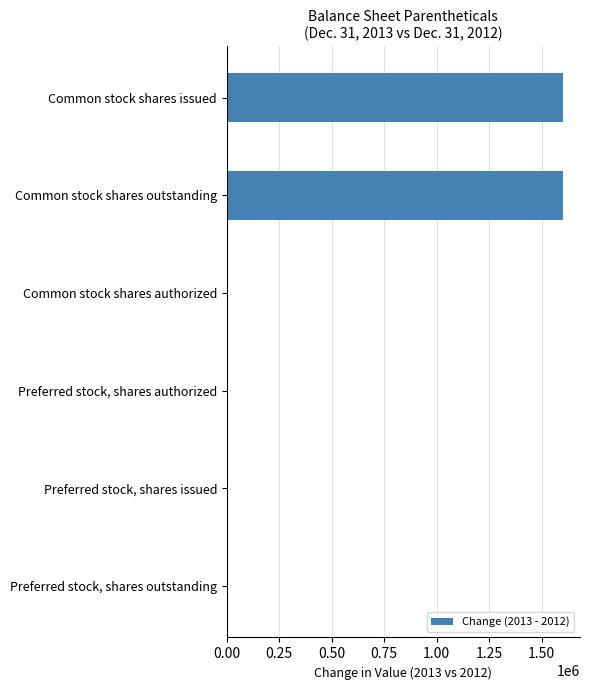

What is the greatest value displayed?

1603261